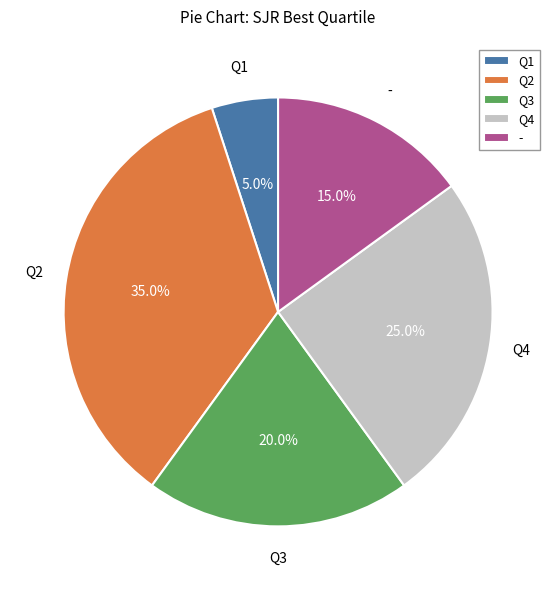

To the nearest percent, what percentage of the pie is Q4?

25%